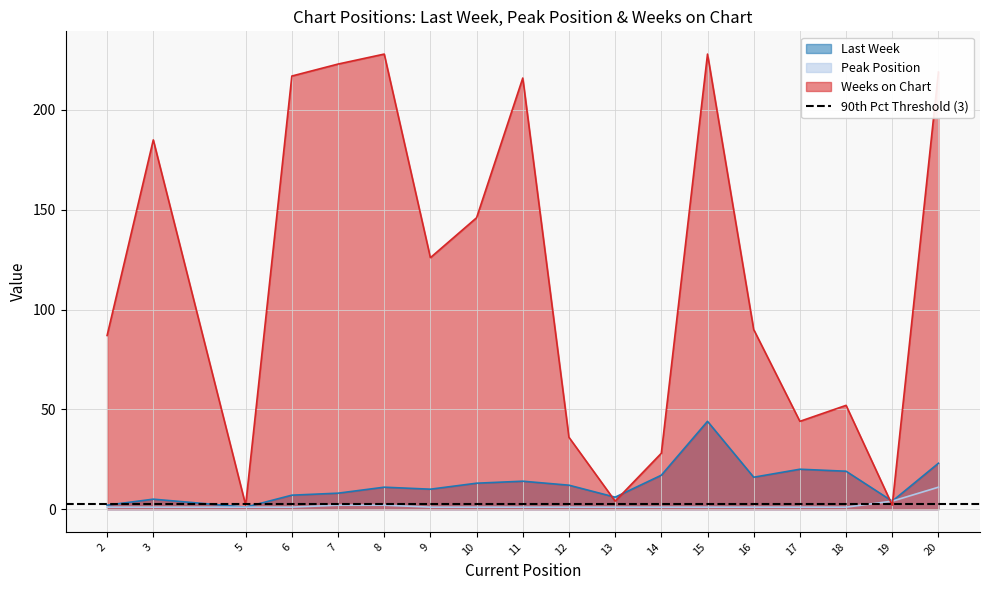

Reading left to right, list all the values displayed in this chart.

Last Week: 2=2	3=5	5=1	6=7	7=8	8=11	9=10	10=13	11=14	12=12	13=6	14=17	15=44	16=16	17=20	18=19	19=4	20=23
Peak Position: 2=1	3=1	5=1	6=1	7=2	8=2	9=1	10=1	11=1	12=1	13=1	14=1	15=1	16=1	17=1	18=1	19=4	20=11
Weeks on Chart: 2=87	3=185	5=2	6=217	7=223	8=228	9=126	10=146	11=216	12=36	13=4	14=28	15=228	16=90	17=44	18=52	19=2	20=219